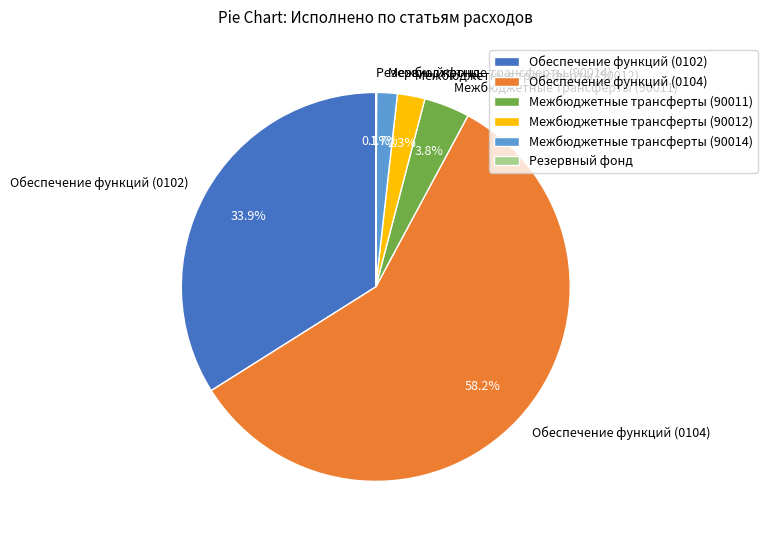

Which has a higher value, Обеспечение функций (0102) or Межбюджетные трансферты (90014)?

Обеспечение функций (0102)